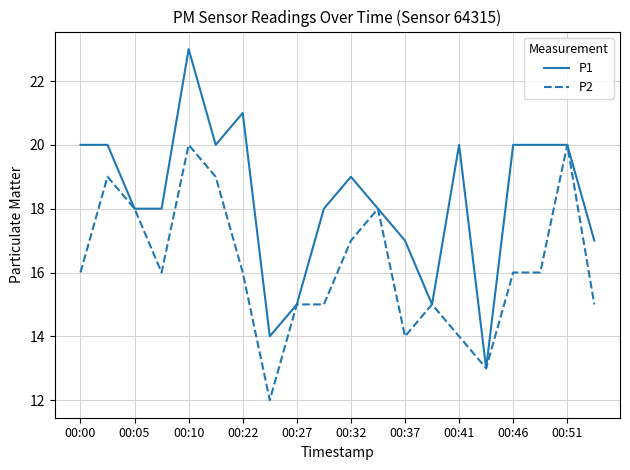

Which series has the largest total across all categories?

P1